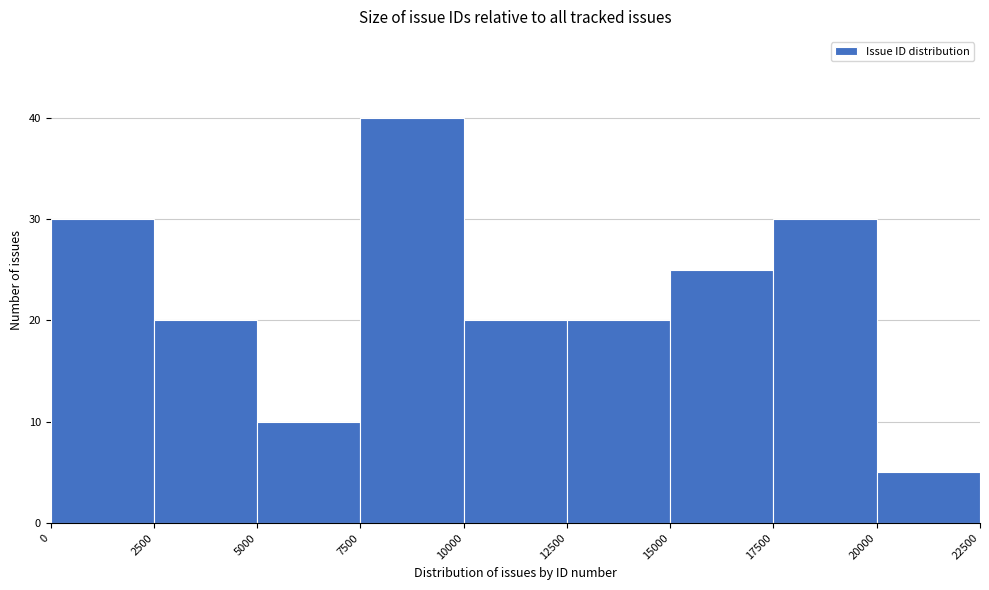

Which range on the x-axis has the tallest bar?

7500 to 10000